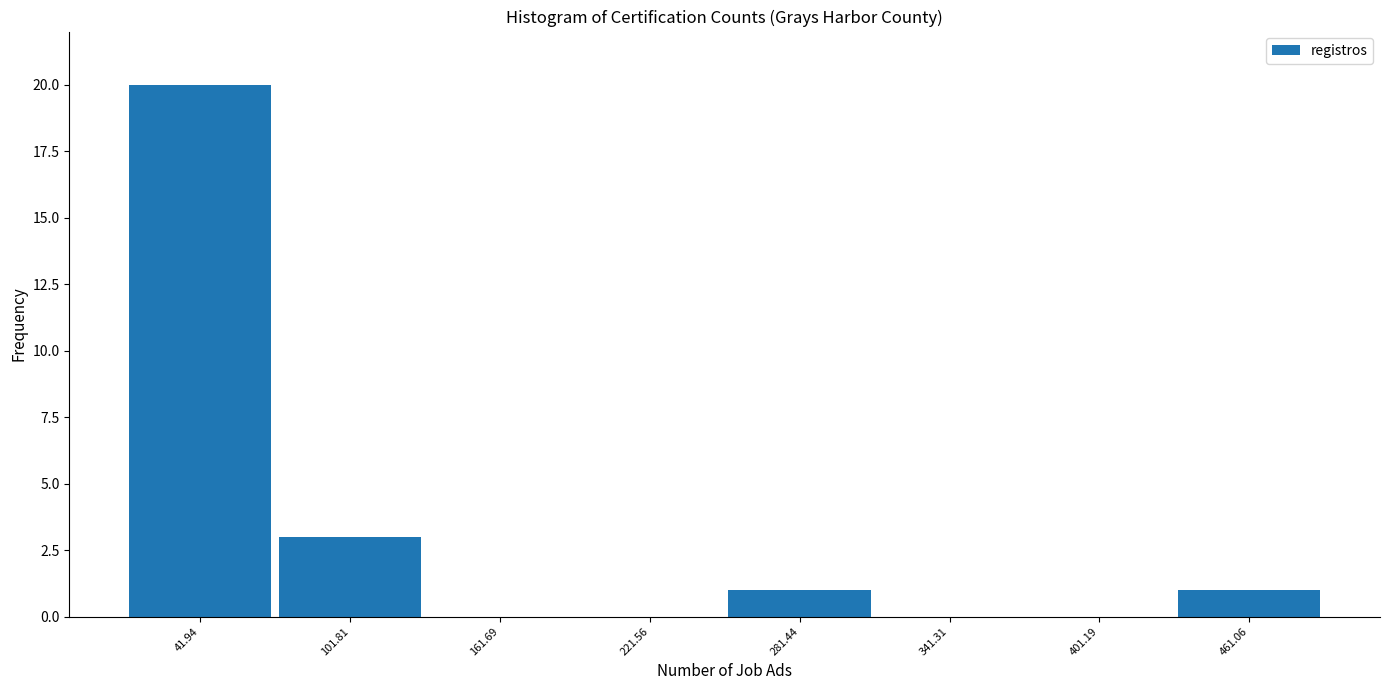

Reading left to right, list every bar in this chart as the range it spans on the x-axis followed by its height. Neither the bar edges nor the heights are printed on the chart, so give them approximately, as read against the axes.

10 to 70: 20
70 to 130: 3
130 to 190: 0
190 to 250: 0
250 to 310: 1
310 to 370: 0
370 to 430: 0
430 to 490: 1